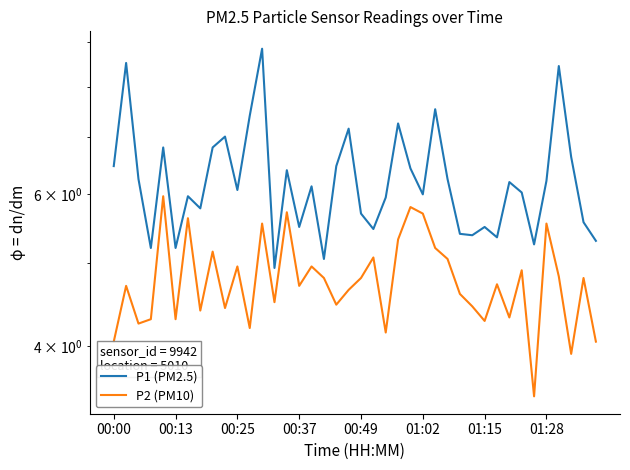

What is the sum of all P1 (PM2.5) values?

249.8